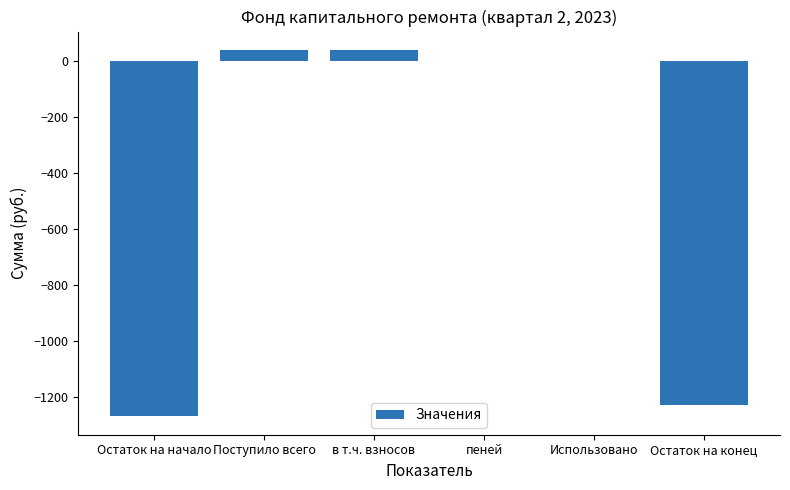

The value at в т.ч. взносов is 39.0. True or false?

True